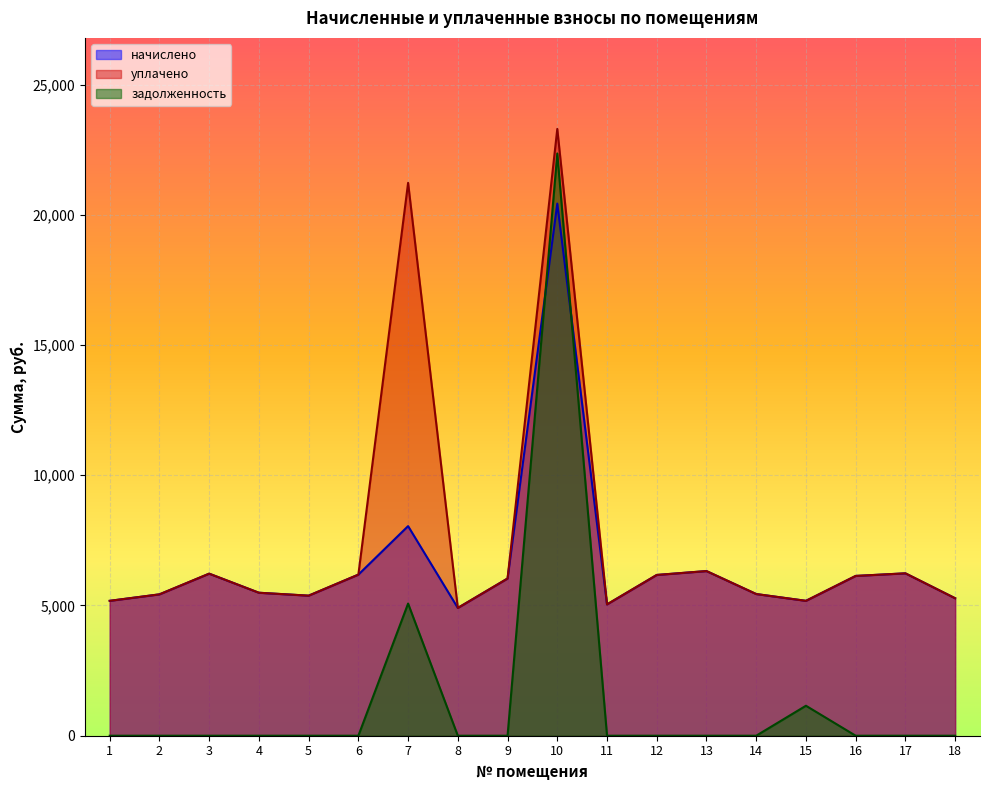

What are all the series names shown in the legend?

начислено, уплачено, задолженность